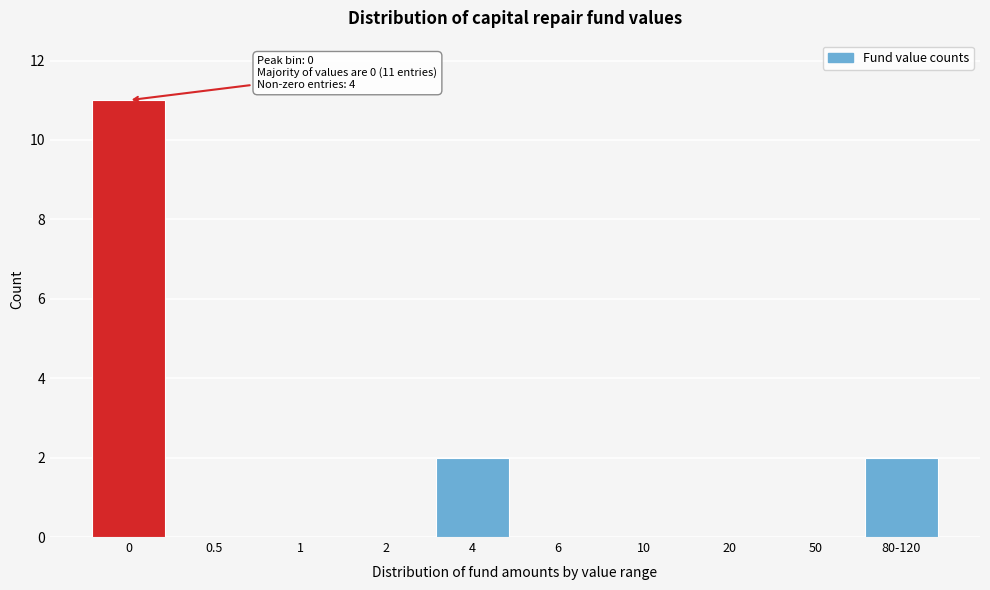

Reading left to right, extract all data points from this chart.

0=11	0.5=0	1=0	2=0	4=2	6=0	10=0	20=0	50=0	80-120=2